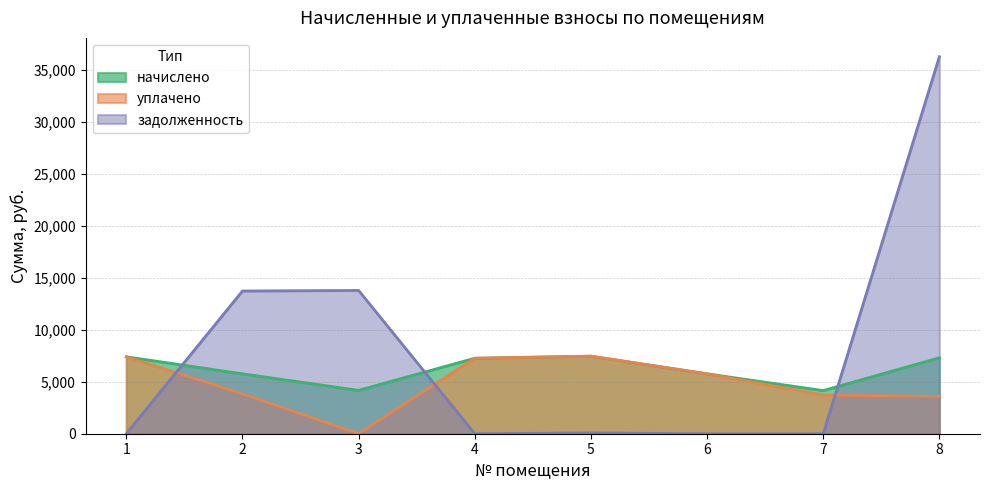

True or false: начислено and уплачено intersect in this chart.

False